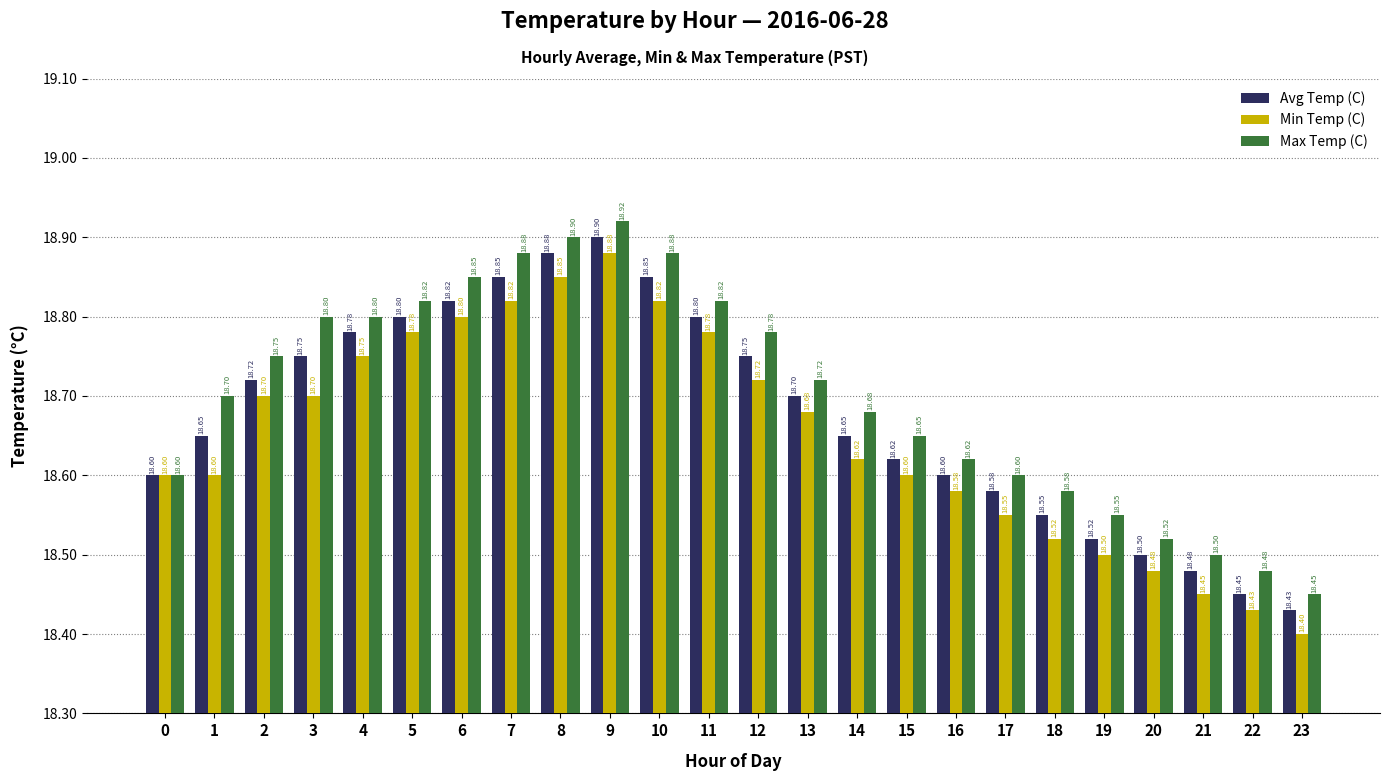

Which series changed the most between 18 and 20?

Max Temp (C)